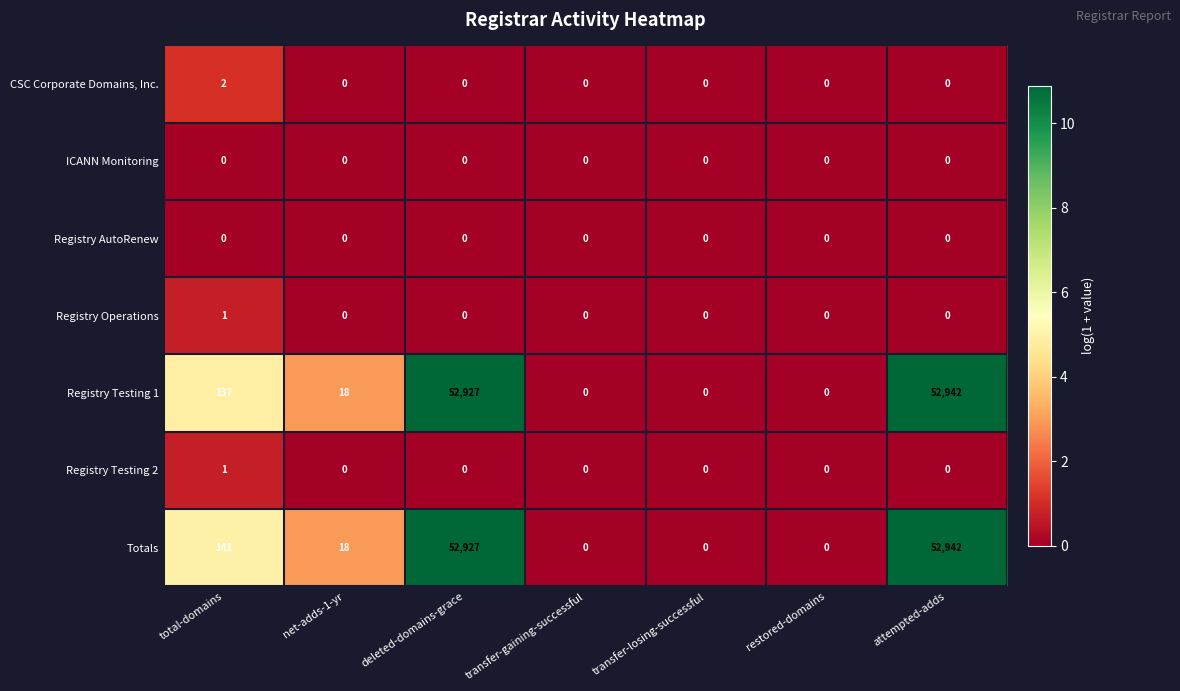

What is the difference between the maximum and minimum values in the Totals series?

52942